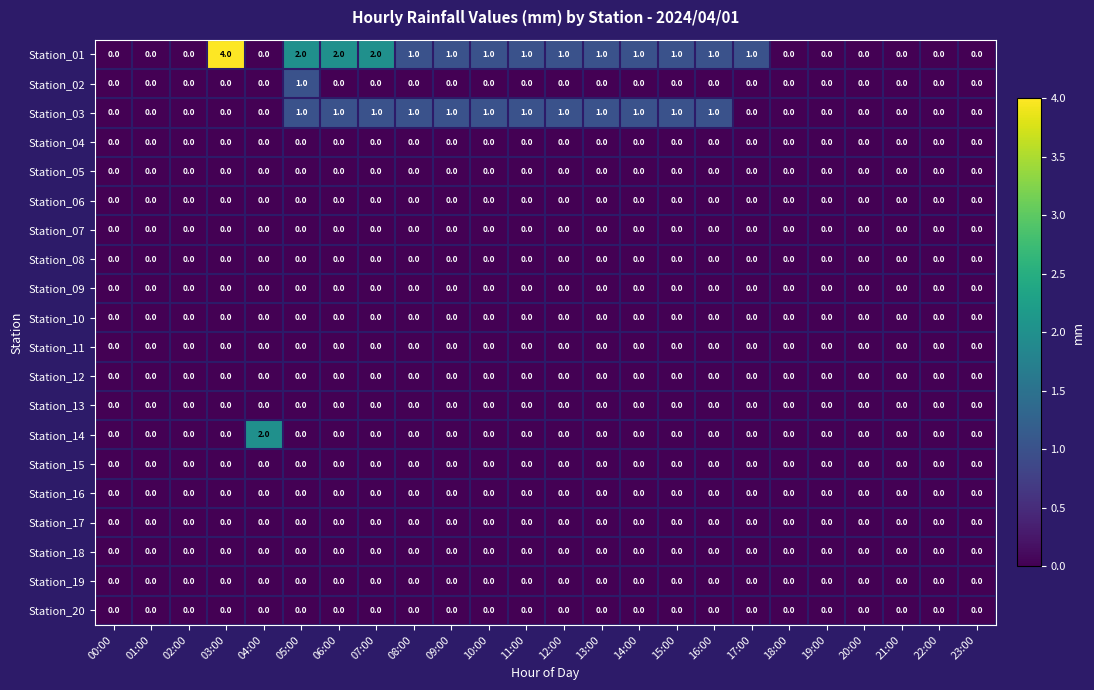

Which series has the widest spread of values?

Station_01